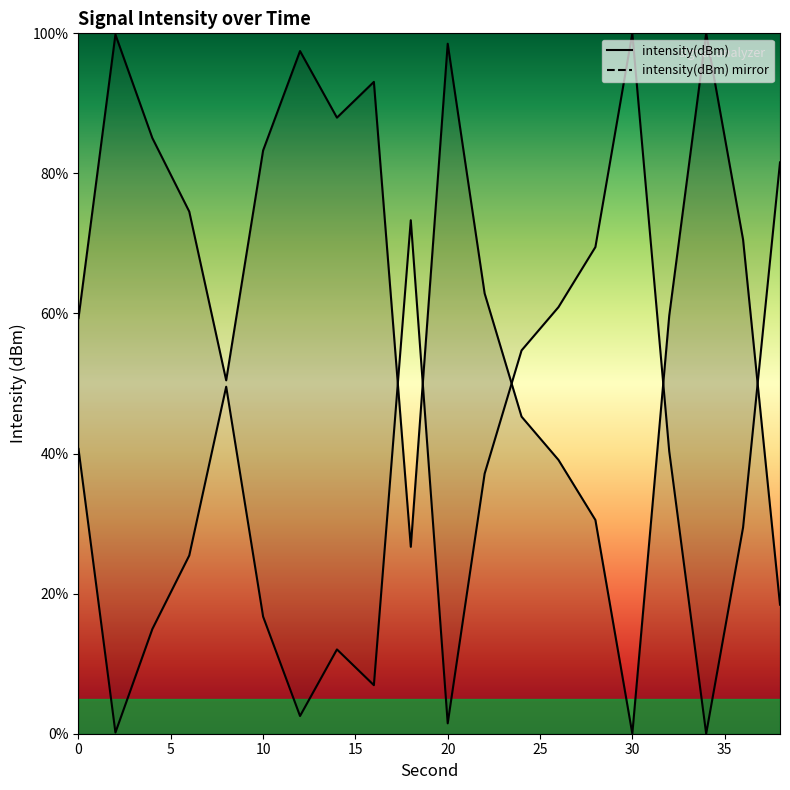

Count the number of categories in the chart.

20